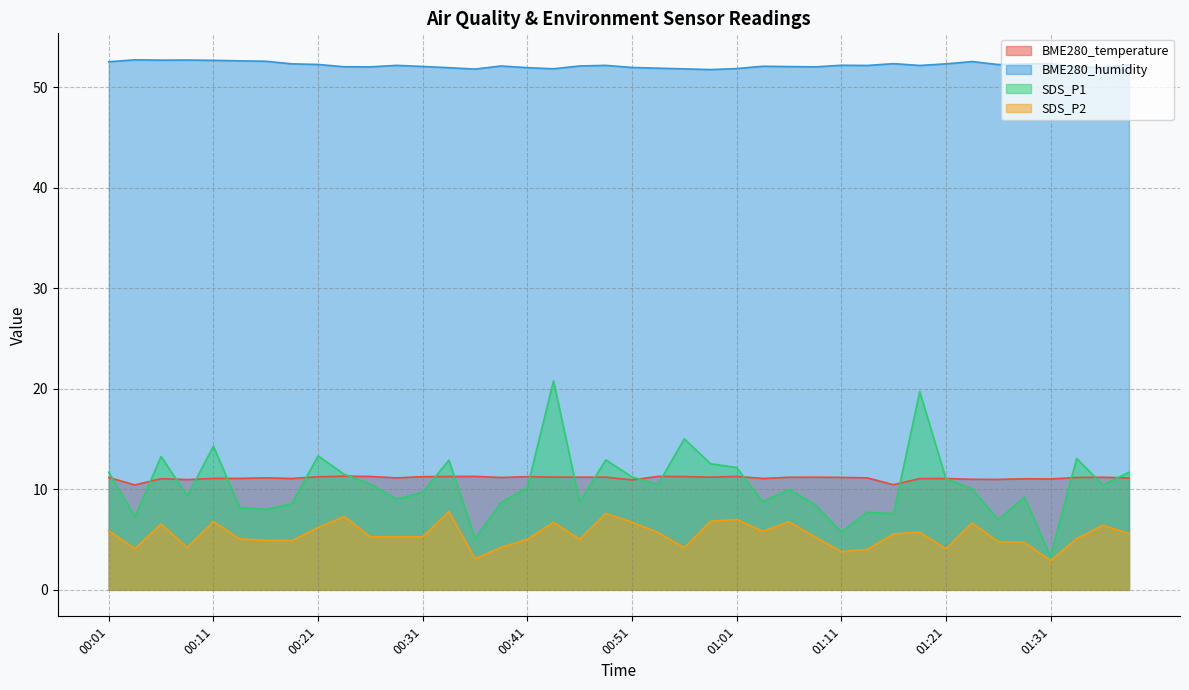

What is the difference between the maximum and minimum values in the BME280_temperature series?

0.9